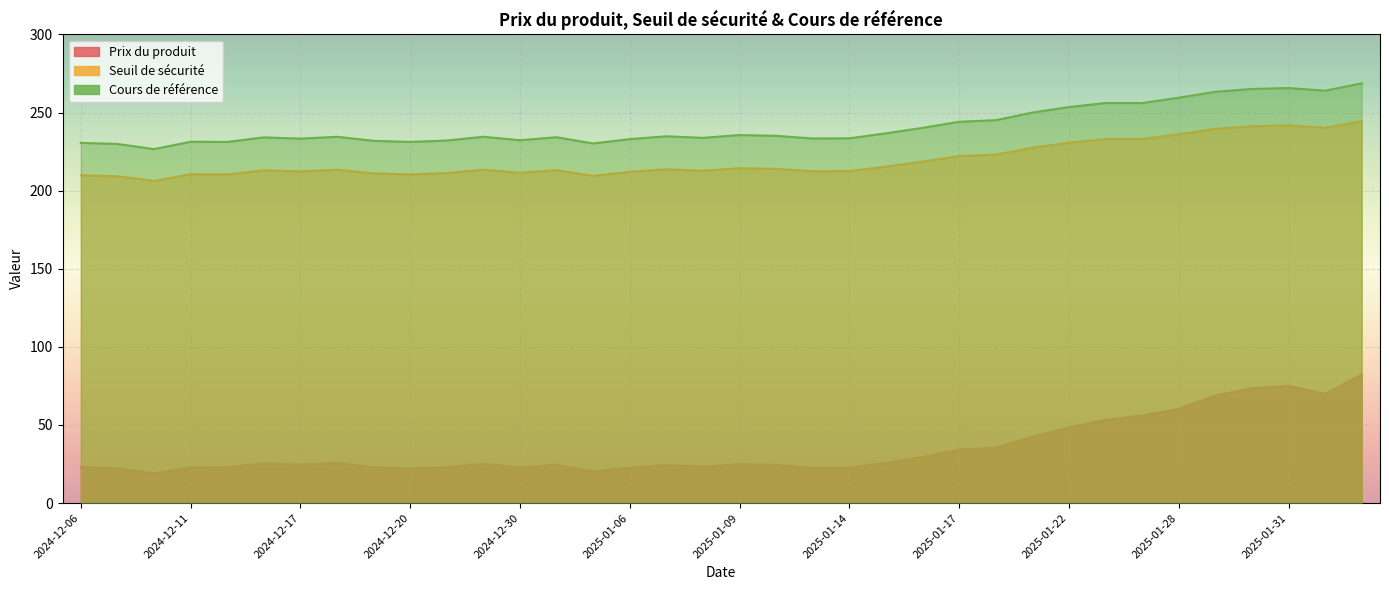

At which label does Cours de référence reach its minimum?

2024-12-10